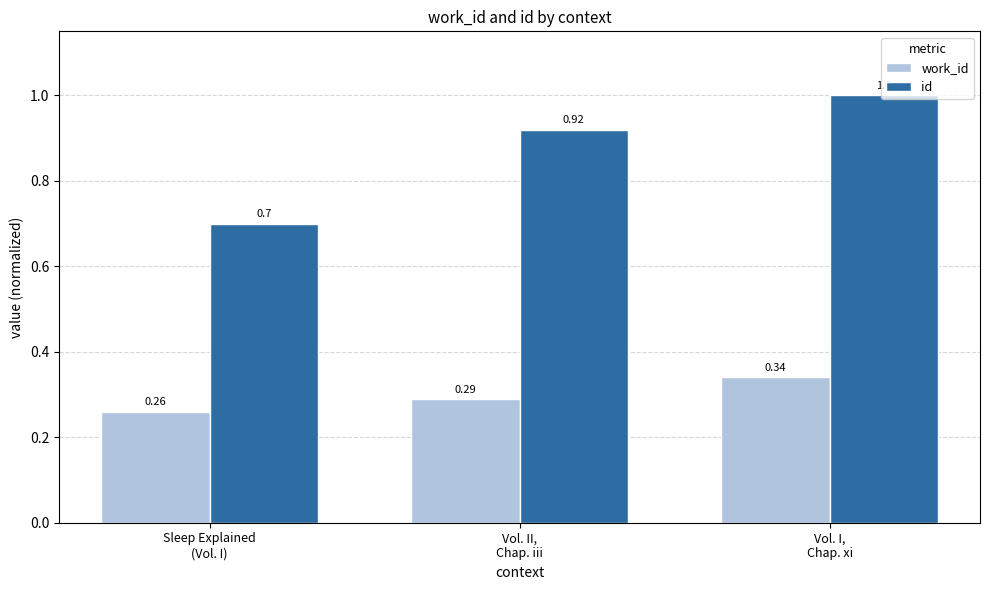

At which category is the sum across all series the highest?

Vol. I,
Chap. xi